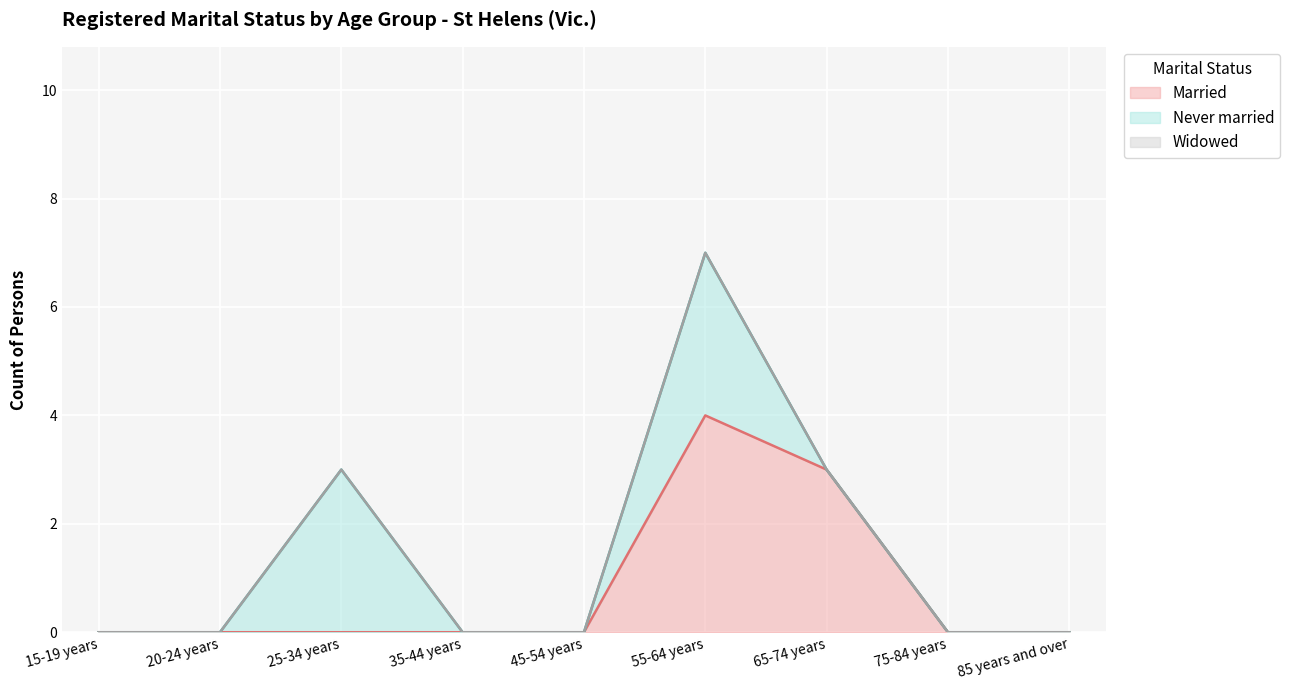

True or false: Never married has more than 1 interior local peaks.

True